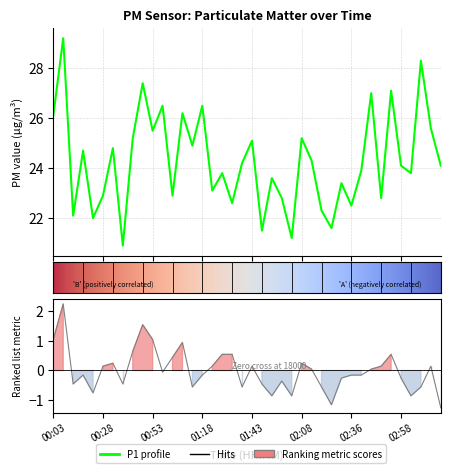

Is the value of P1 at 33 greater than the value of P2 at 17?

Yes